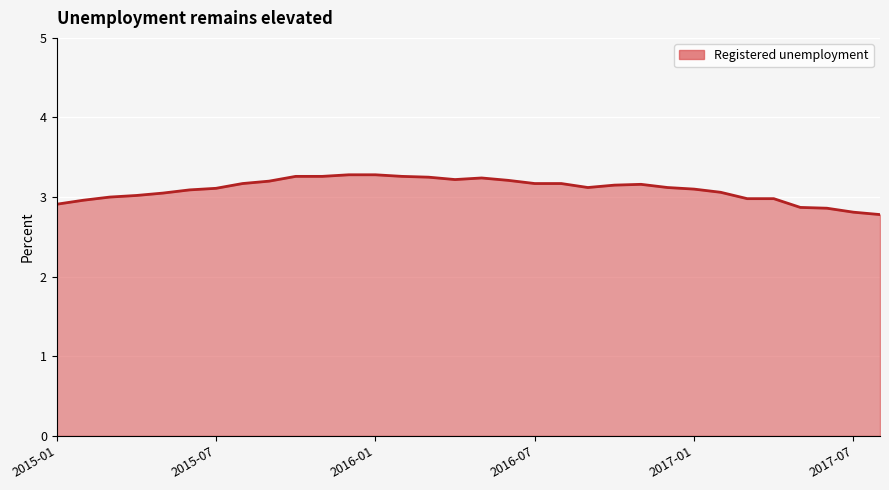

What is the difference between the maximum and minimum values?

0.5